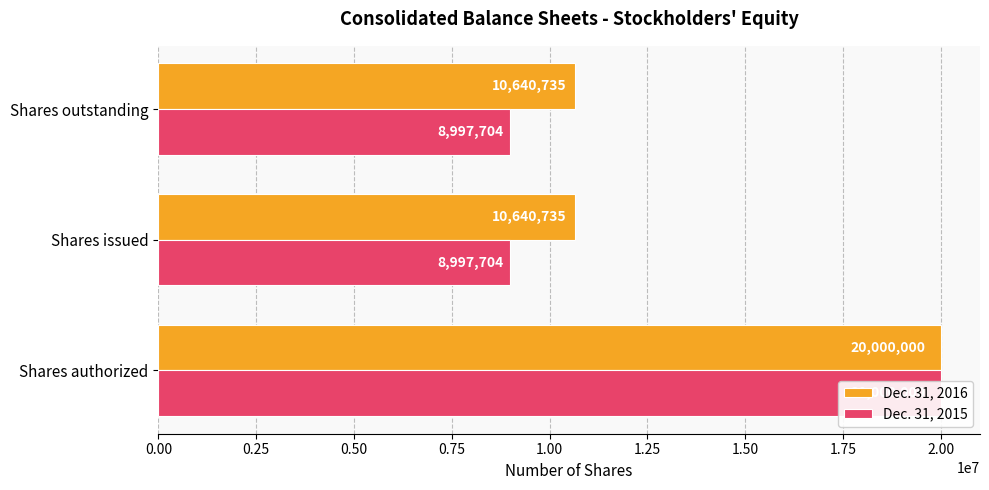

How many data points in Dec. 31, 2016 are above 10640735?

1